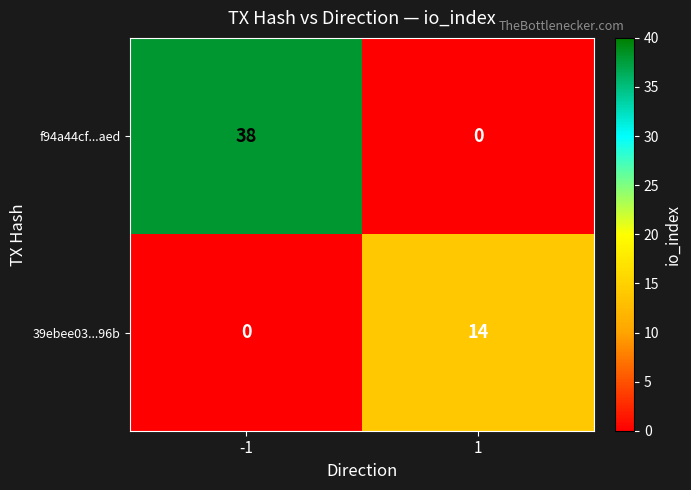

What is the difference between the maximum and minimum values in the f94a44cf...aed series?

38